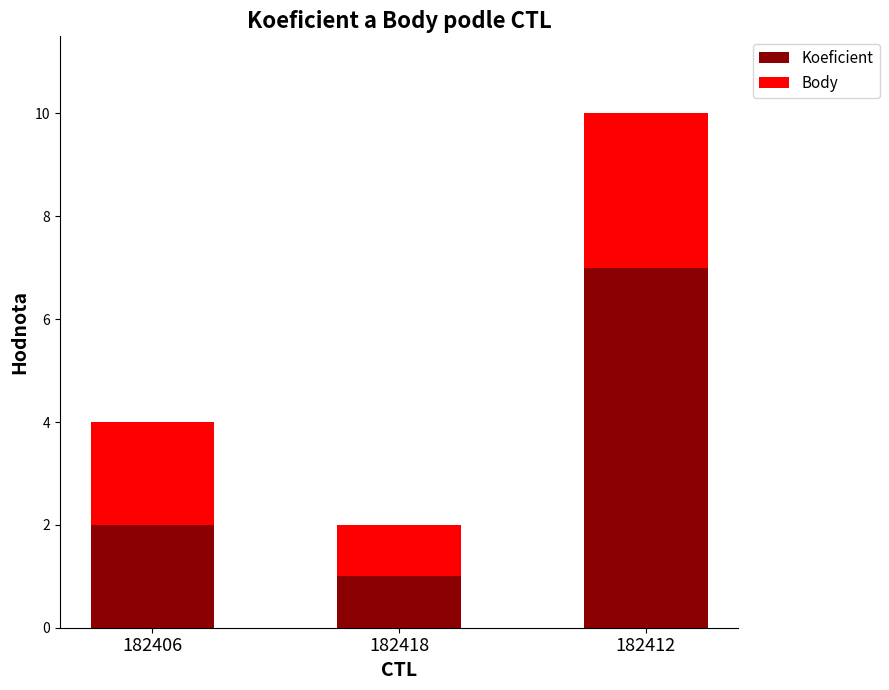

True or false: Koeficient has a value of 10 at 182412.

False